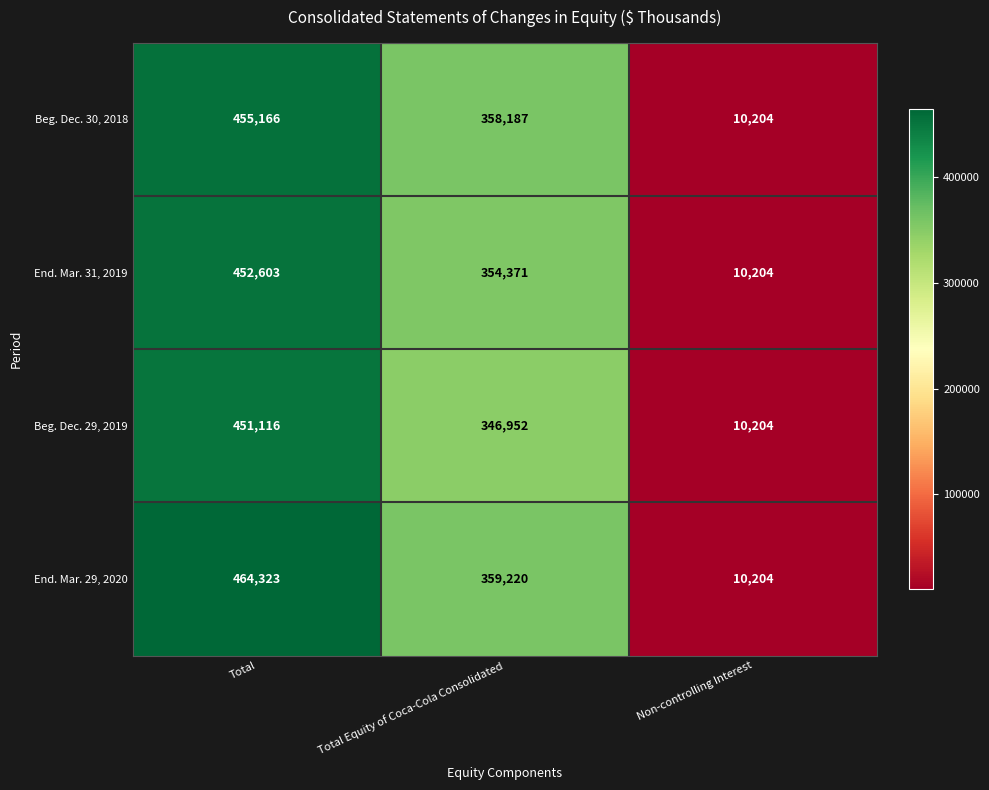

At which category is the sum across all series the highest?

Total